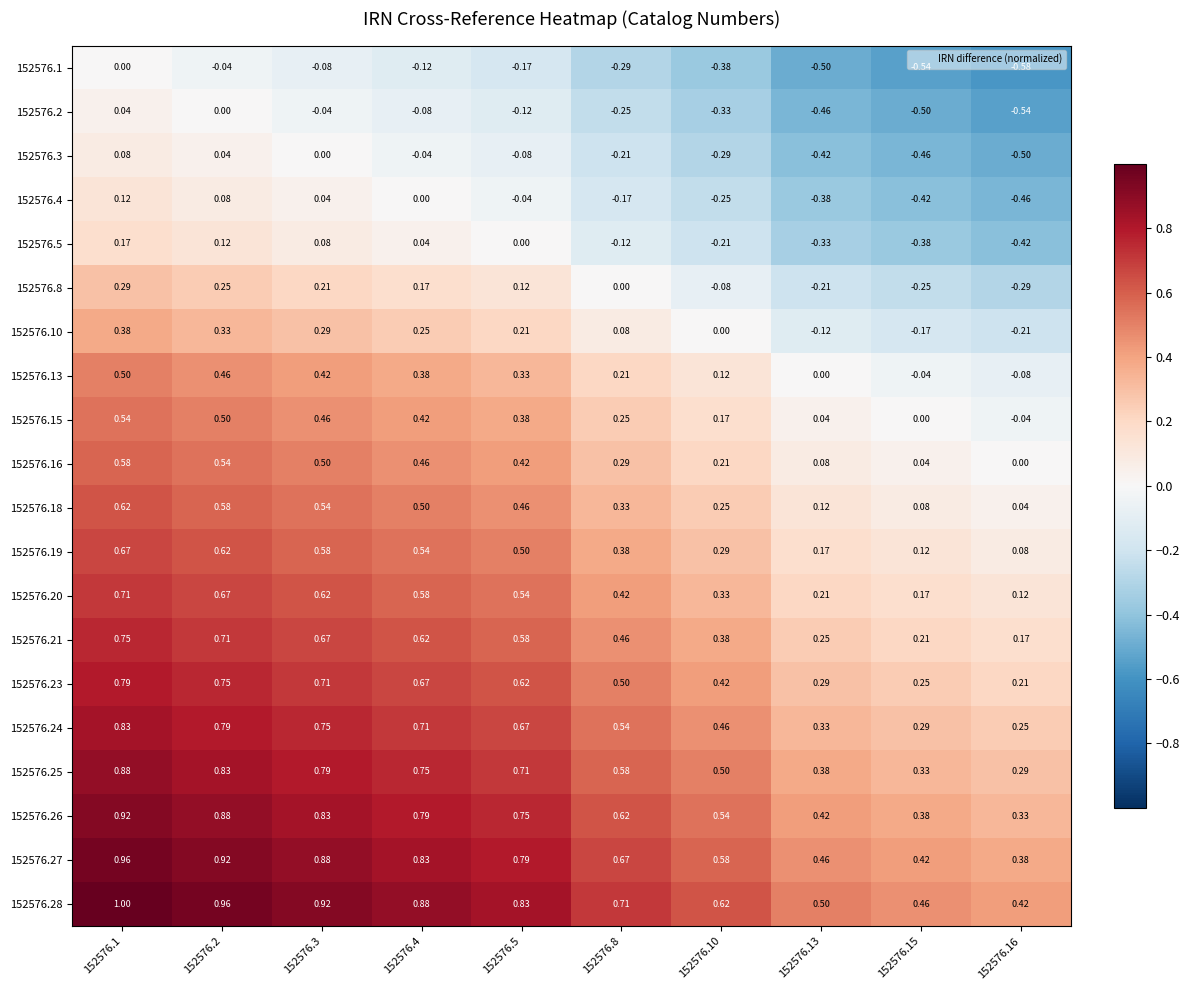

Is the value of 152576.28 at 152576.2 greater than the value of 152576.5 at 152576.10?

Yes